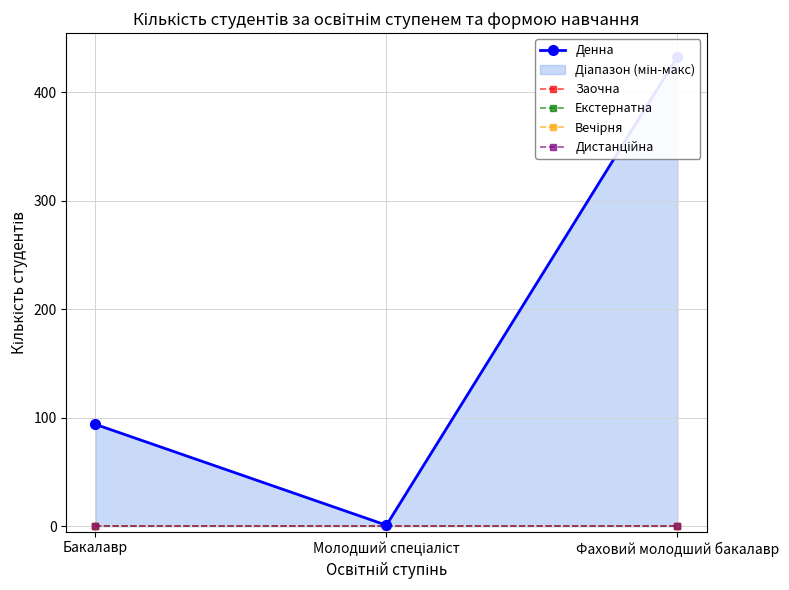

True or false: Денна has a value of 94 at Бакалавр.

True